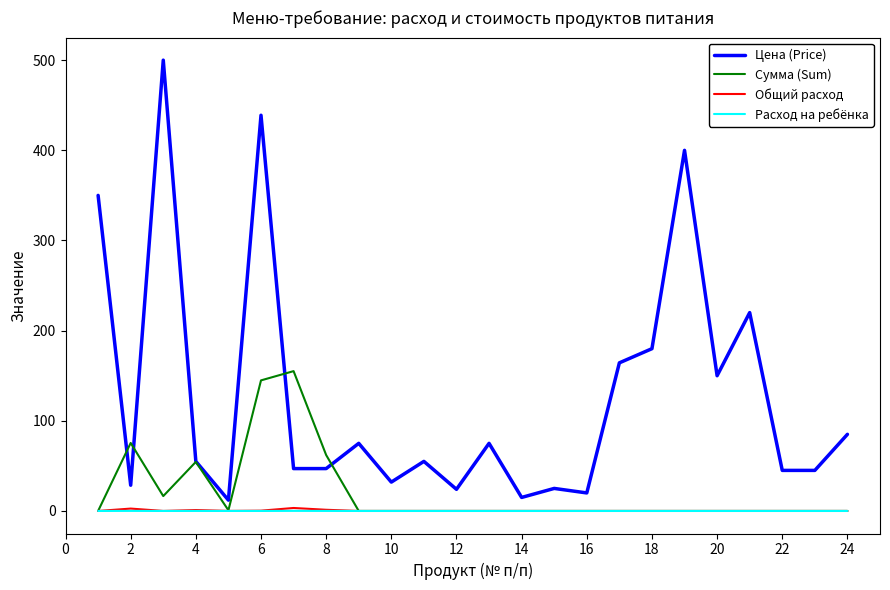

What is the minimum value for Цена (Price)?

12.0